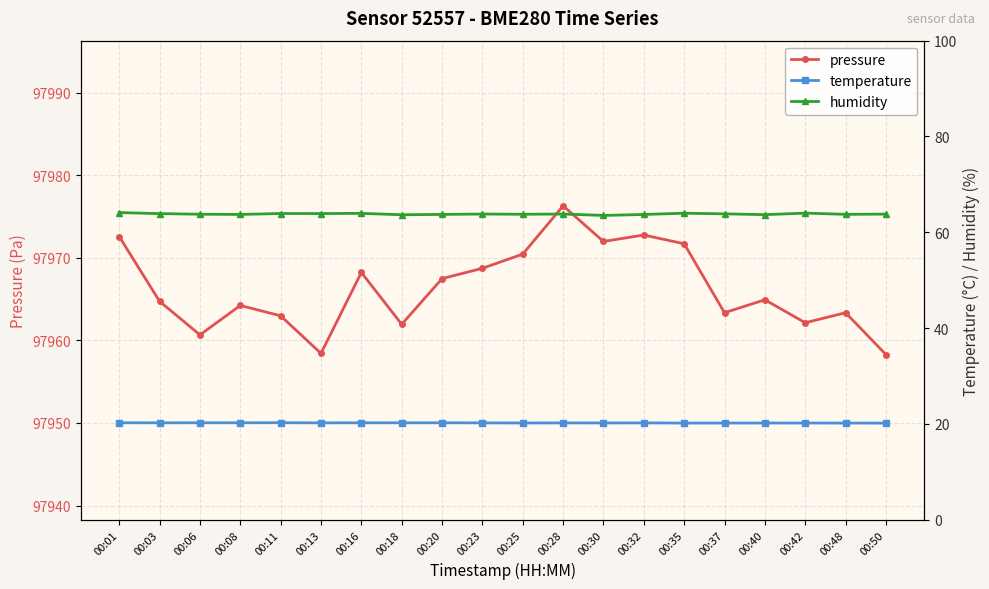

Reading left to right, extract all data points from this chart.

pressure: 97972.6	97964.7	97960.7	97964.2	97963.0	97958.4	97968.2	97961.9	97967.5	97968.7	97970.4	97976.3	97972.0	97972.8	97971.7	97963.3	97964.9	97962.1	97963.3	97958.3
temperature: 20.2	20.2	20.2	20.2	20.2	20.2	20.2	20.2	20.2	20.2	20.2	20.2	20.2	20.2	20.2	20.2	20.2	20.2	20.2	20.2
humidity: 64.1	63.9	63.8	63.7	63.9	63.9	64.0	63.7	63.7	63.8	63.8	63.8	63.5	63.7	64.0	63.9	63.7	64.0	63.8	63.8